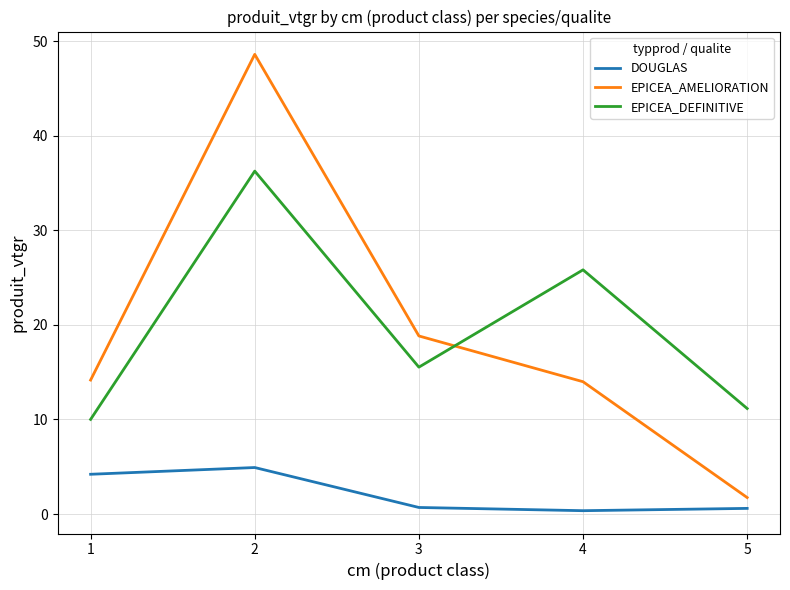

True or false: DOUGLAS has a value of 1.5 at 2.

False